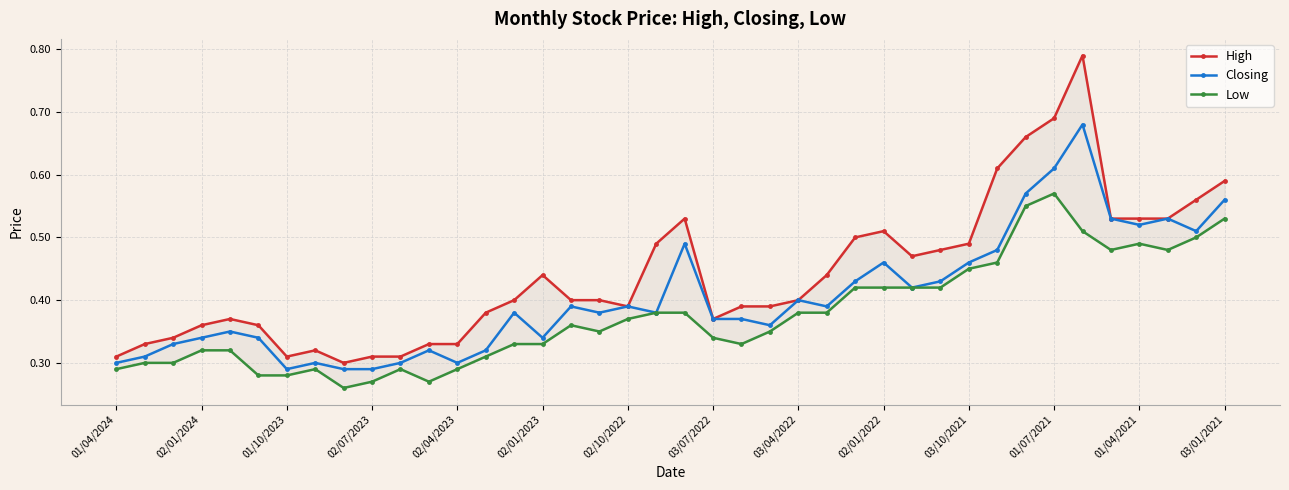

True or false: High and Low intersect in this chart.

False